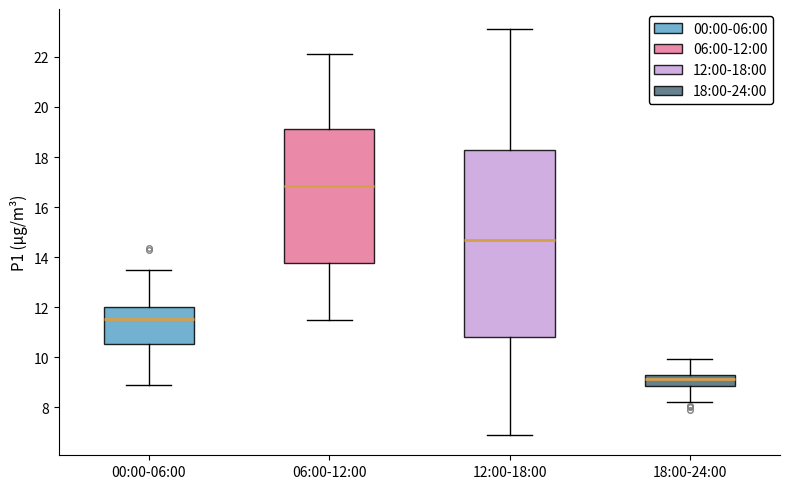

Where does the upper whisker of the box for 12:00-18:00 end on the y-axis? The values are not printed on the chart, so give them approximately, as read against the axis.

23.2